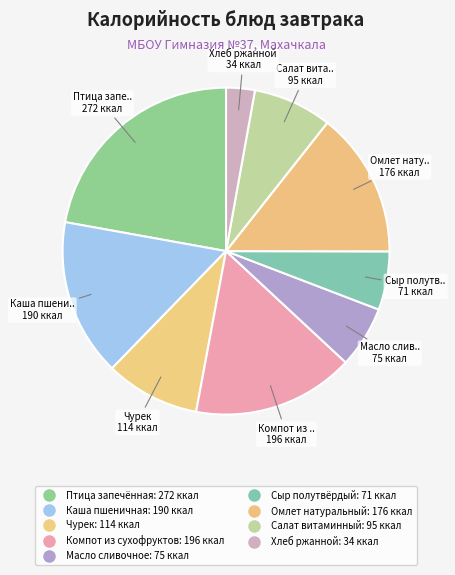

How many slices are in this pie chart?

9